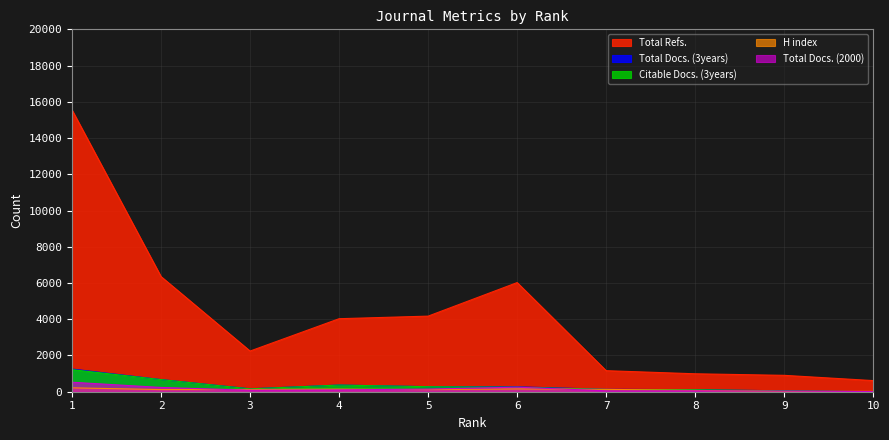

Rank the series by their maximum value, from highest to lowest.

Total Refs., Total Docs. (3years), Citable Docs. (3years), Total Docs. (2000), H index